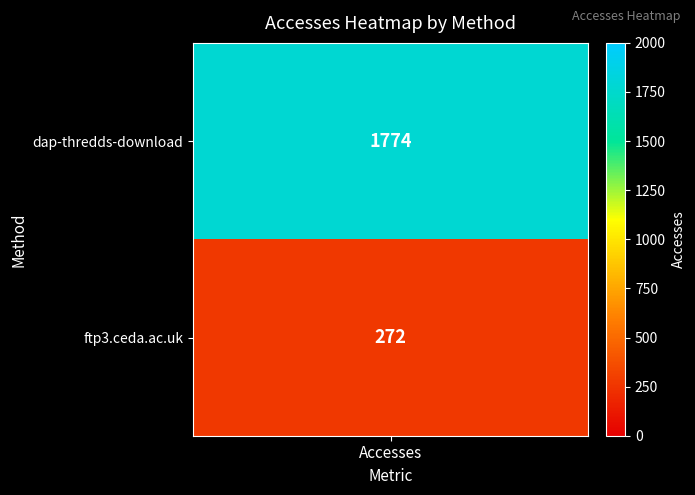

Between ftp3.ceda.ac.uk and dap-thredds-download, which is larger?

dap-thredds-download